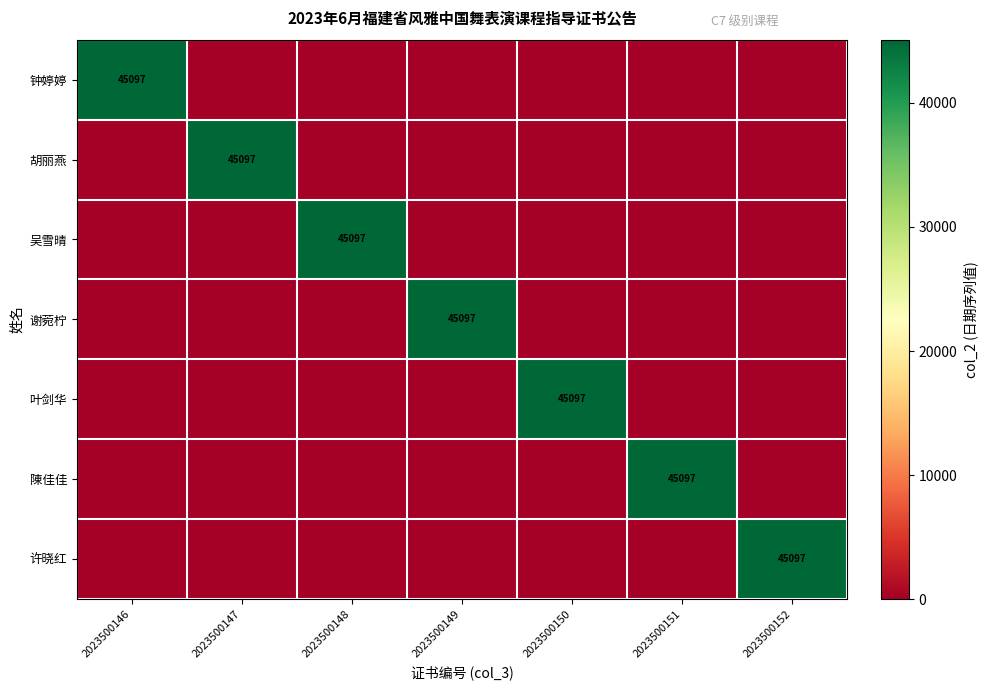

The 钟婷婷 series shows 27699 at 2023500146. True or false?

False